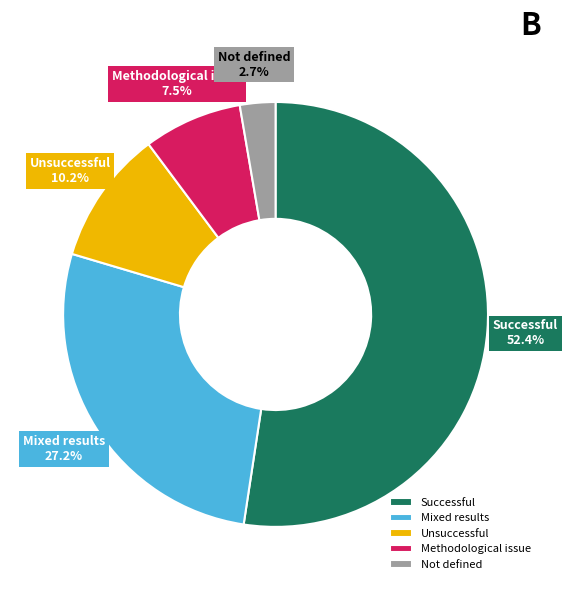

What is the largest slice in the pie chart?

Successful